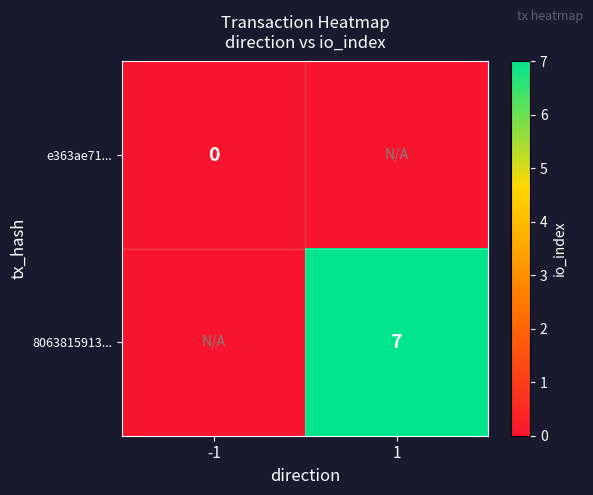

The value of 8063815913... at 1 is 3. True or false?

False